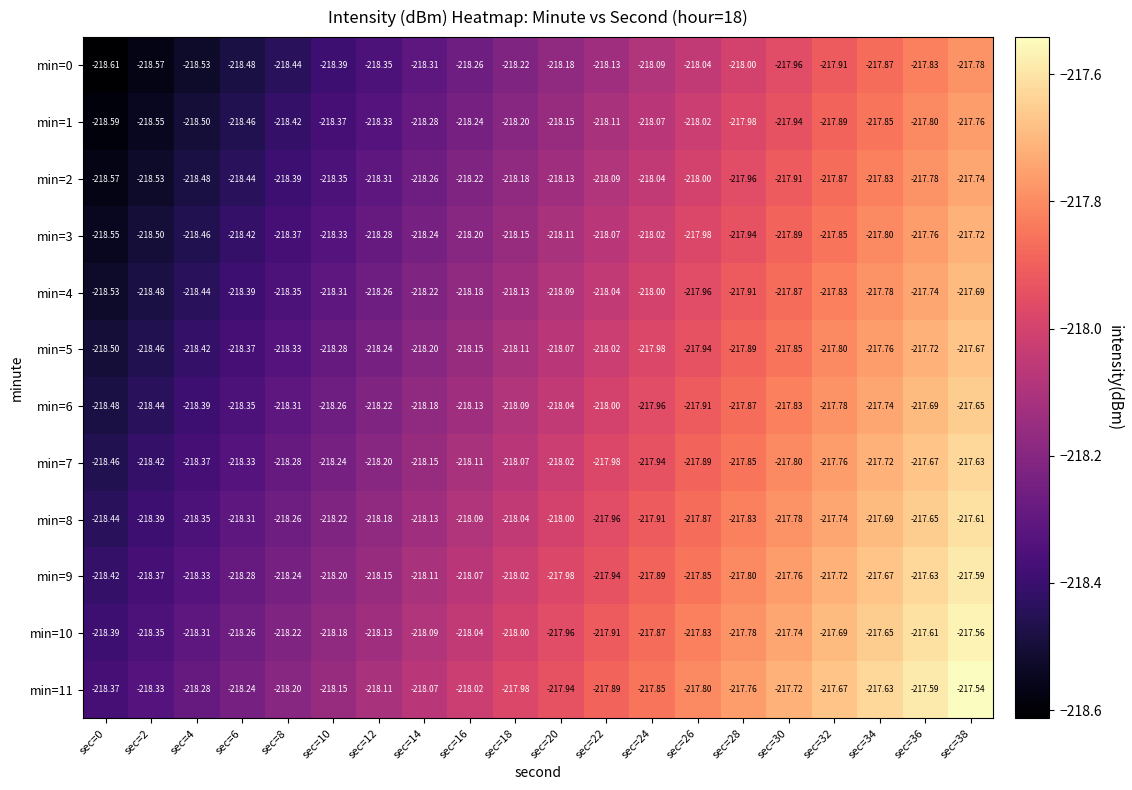

Which series has the largest total across all categories?

min=11